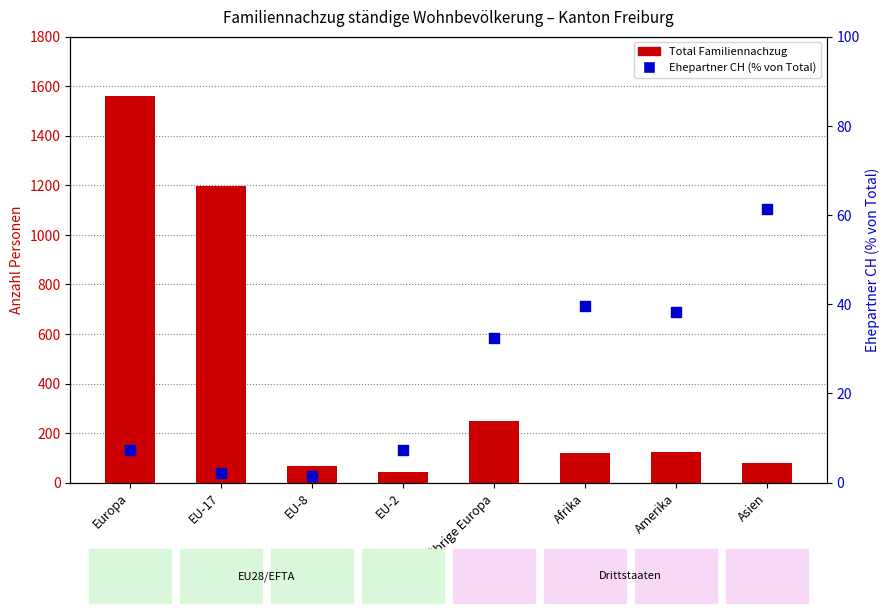

At how many categories does at least one series exceed 760?

2